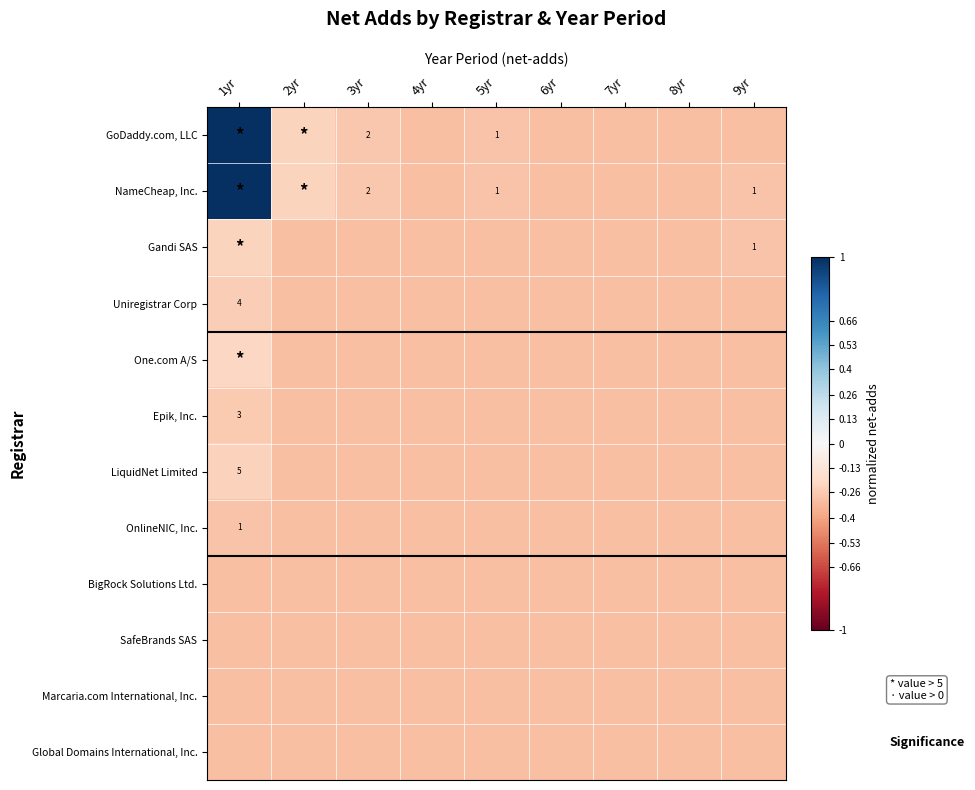

What is the lowest value of the Global Domains International, Inc. series?

-0.3